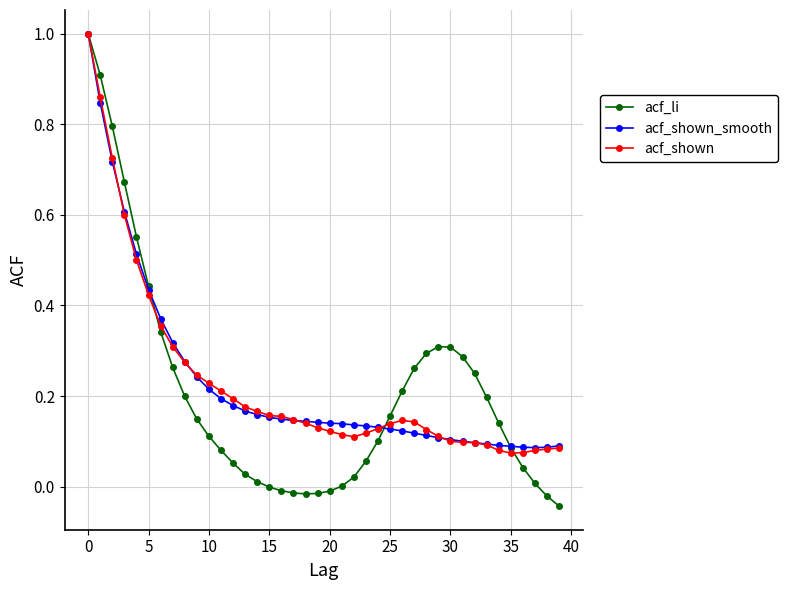

What is the maximum value for acf_shown?

1.0